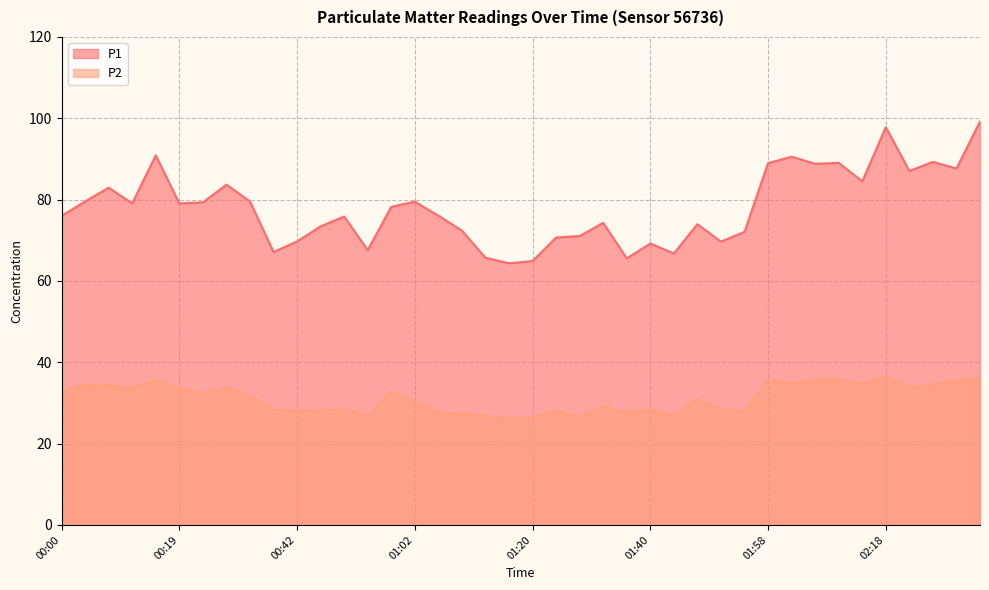

Reading right to left, what are all the values shown in this chart?

P1: 99.2	87.6	89.3	87.0	97.8	84.5	89.0	88.8	90.5	89.0	72.1	69.7	74.0	66.8	69.2	65.5	74.3	71.0	70.7	64.9	64.3	65.7	72.4	76.0	79.5	78.2	67.6	75.8	73.4	69.7	67.1	79.6	83.7	79.3	79.1	90.9	79.1	82.9	79.5	76.0
P2: 35.9	35.4	34.5	33.8	36.5	34.7	35.8	35.7	34.8	35.7	27.9	28.5	31.0	26.8	28.3	27.7	29.1	26.6	28.1	26.4	26.2	26.8	27.4	27.6	30.4	32.9	26.7	28.5	28.2	28.0	28.3	31.9	33.8	32.5	33.3	35.6	33.6	34.4	34.5	33.1